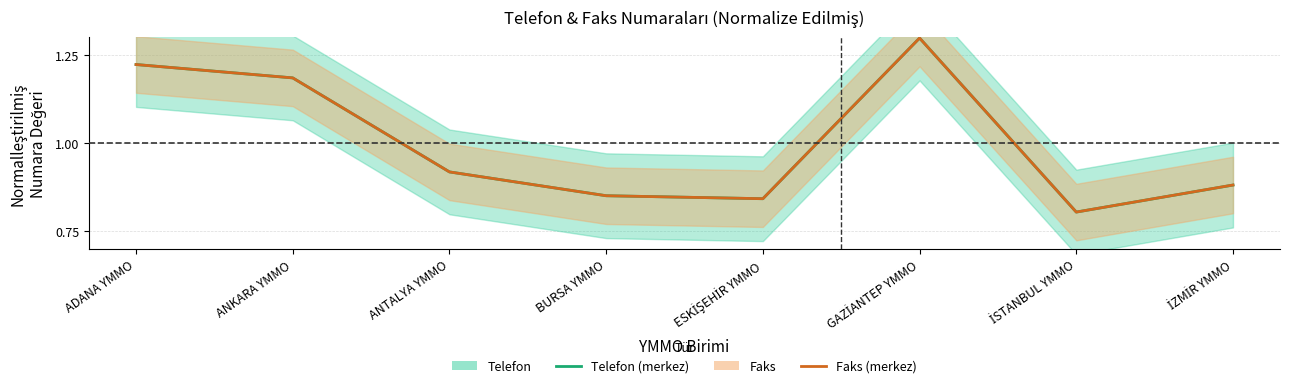

Which series has the largest total across all categories?

Telefon